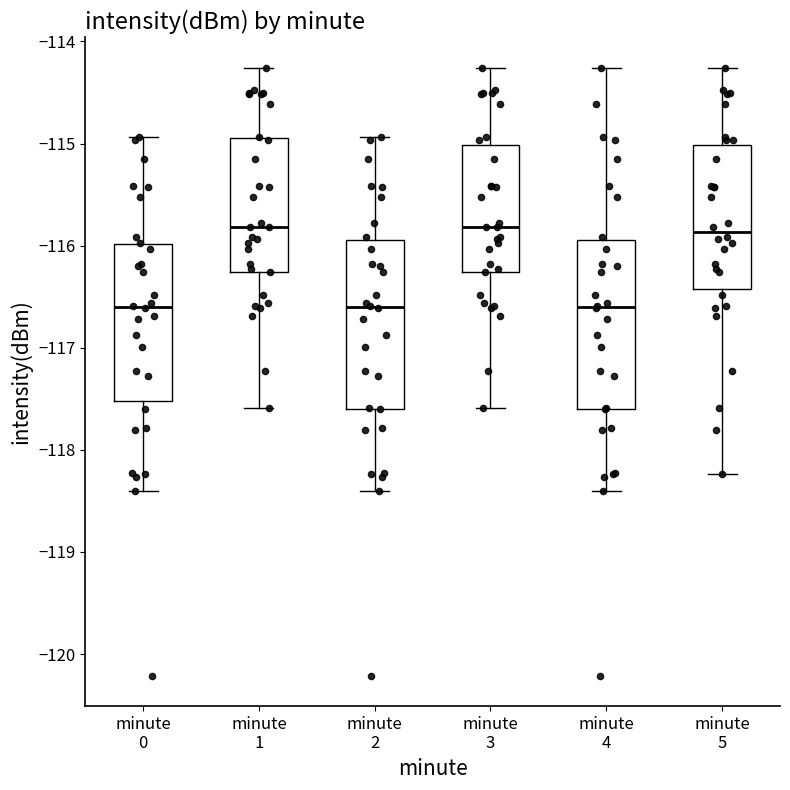

Reading left to right, read every box against the y-axis: the position of its median line, the range the box covers, and the ends of its whiskers. The values are not printed on the chart, so give them approximately, as read against the axis.

minute 0: median -116.6, box -117.5 to -116.0, whiskers -118.4 to -114.9
minute 1: median -115.8, box -116.3 to -114.9, whiskers -117.6 to -114.3
minute 2: median -116.6, box -117.6 to -115.9, whiskers -118.4 to -114.9
minute 3: median -115.8, box -116.3 to -115.0, whiskers -117.6 to -114.3
minute 4: median -116.6, box -117.6 to -115.9, whiskers -118.4 to -114.3
minute 5: median -115.9, box -116.4 to -115.0, whiskers -118.2 to -114.3